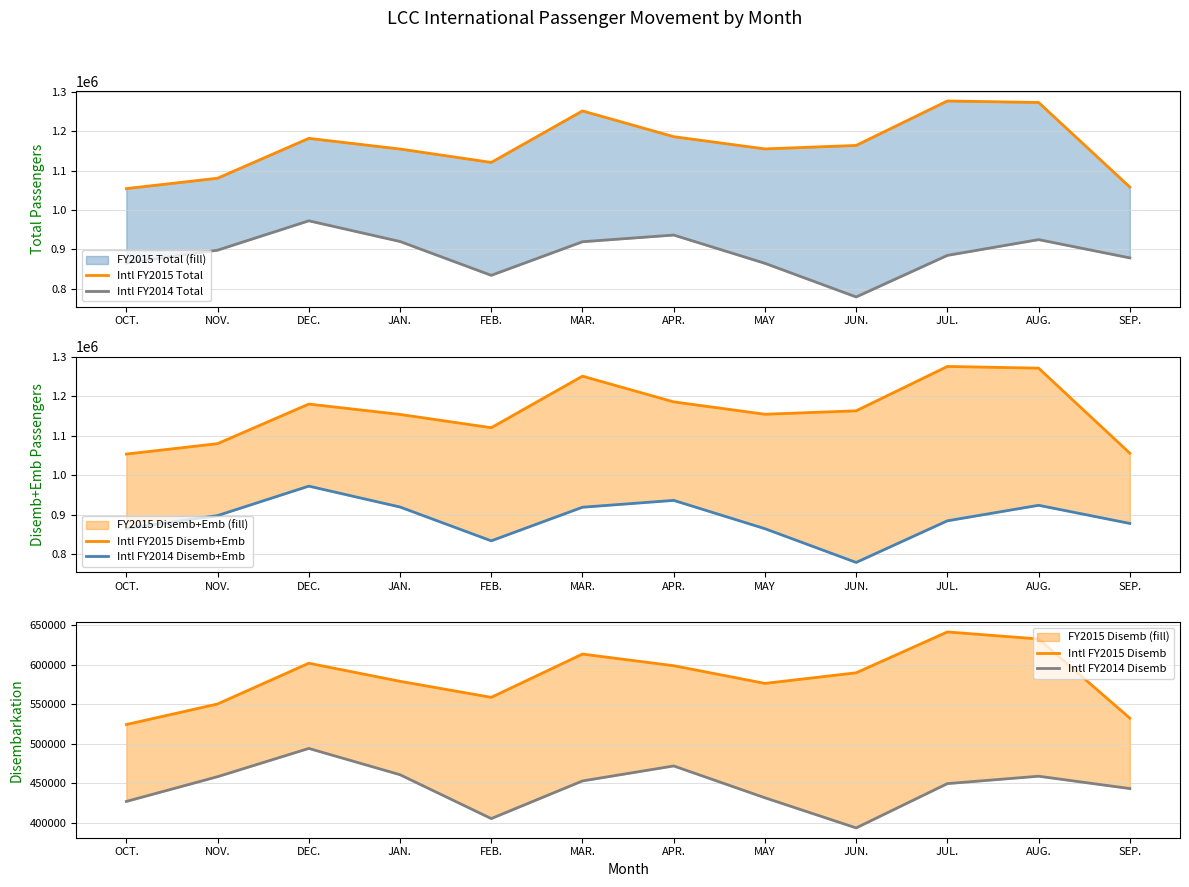

How many values in the Intl FY2014 Disemb series exceed 452879?

5